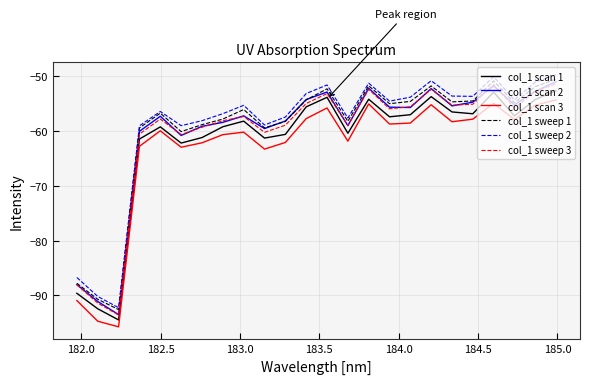

What is the minimum value shown in the chart?

-95.7